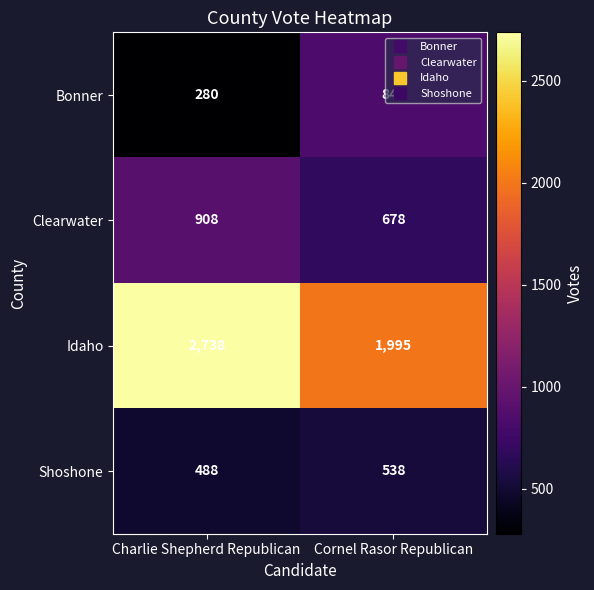

Read the Clearwater value at Charlie Shepherd Republican.

908